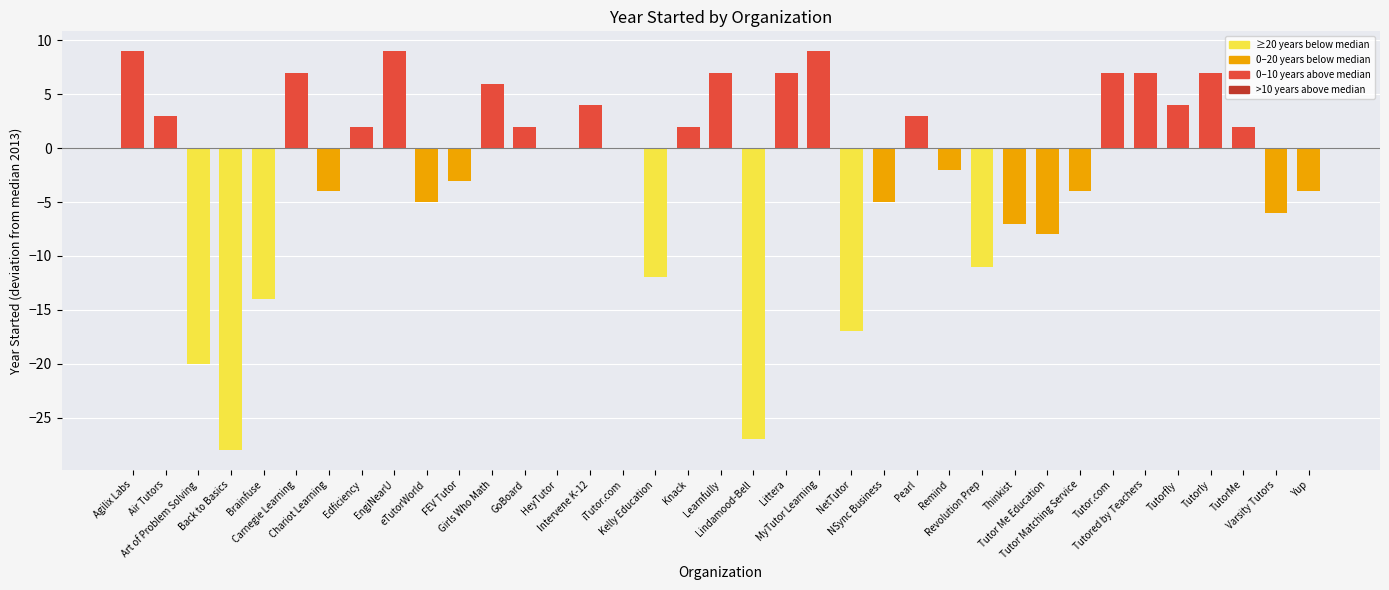

What is the maximum value shown in the chart?

9